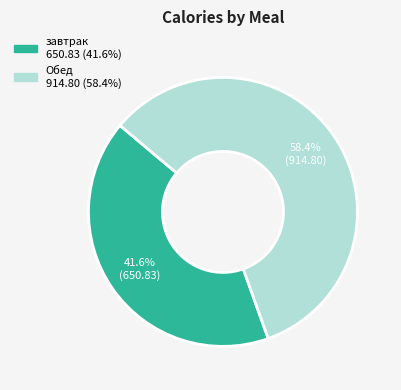

Combined, what portion of the pie is Обед and завтрак?

100.0%